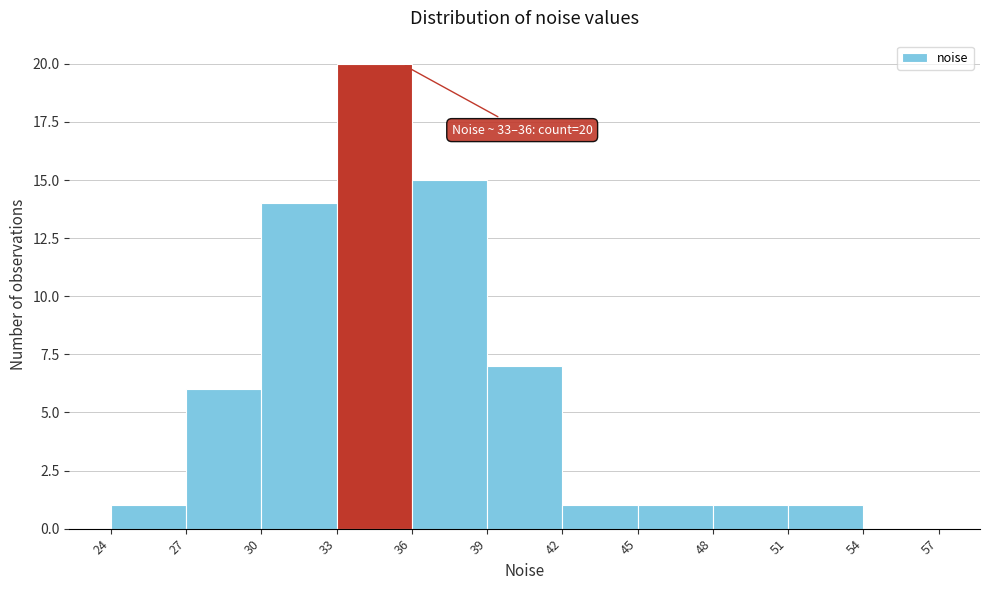

Which range on the x-axis has the tallest bar?

33 to 36